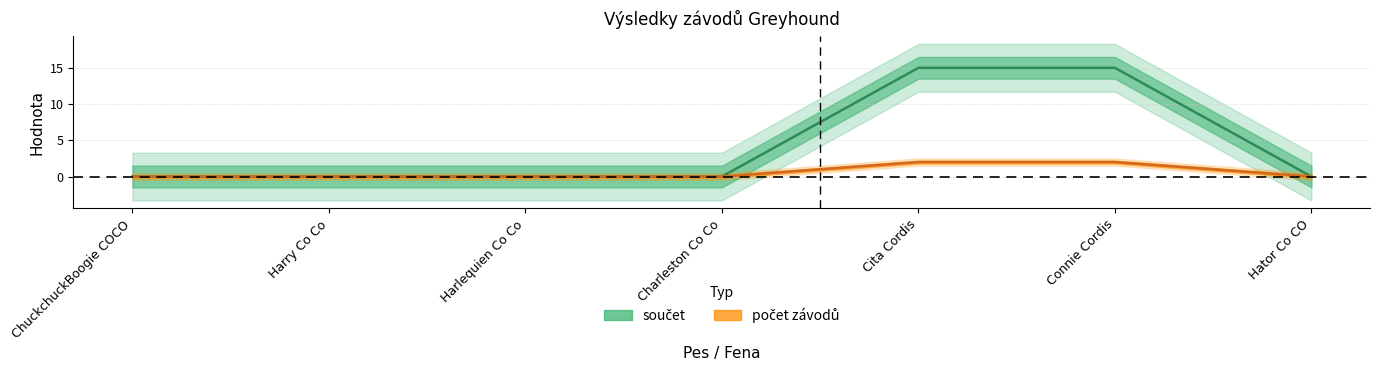

Rank the series at Hator Co CO from lowest to highest value.

součet, počet závodů